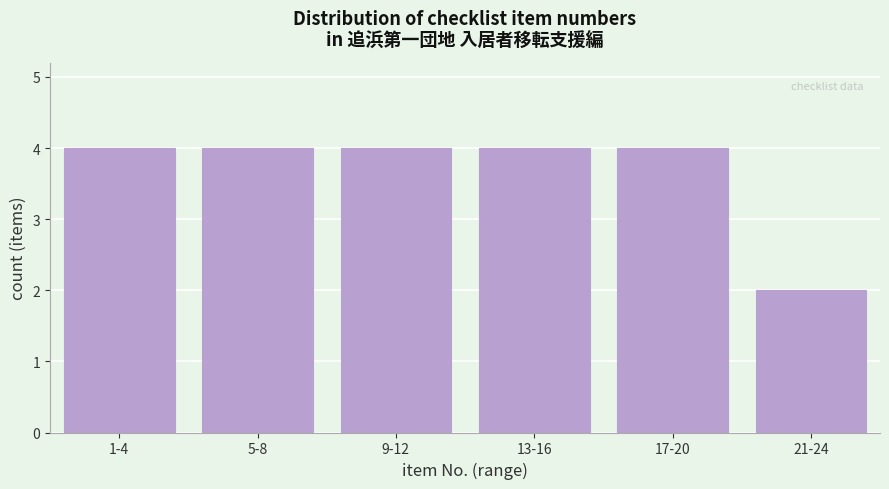

Reading right to left, list all the values displayed in this chart.

21-24=2	17-20=4	13-16=4	9-12=4	5-8=4	1-4=4